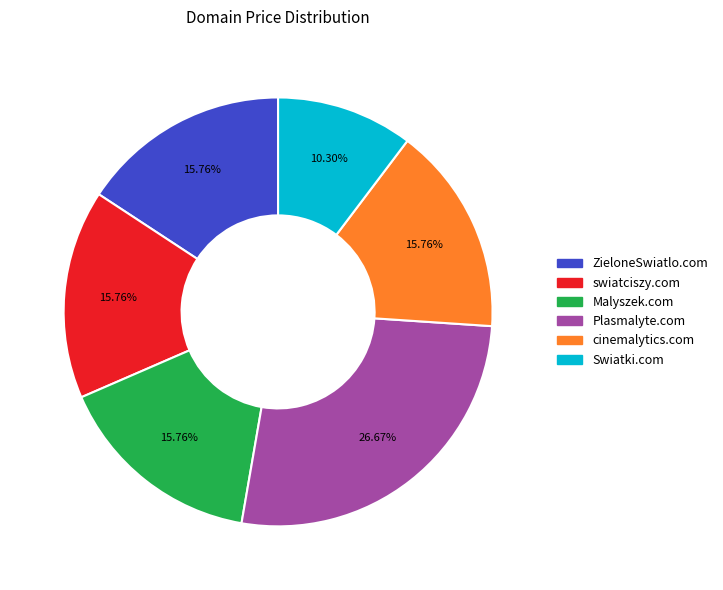

What is the smallest slice in the pie chart?

Swiatki.com